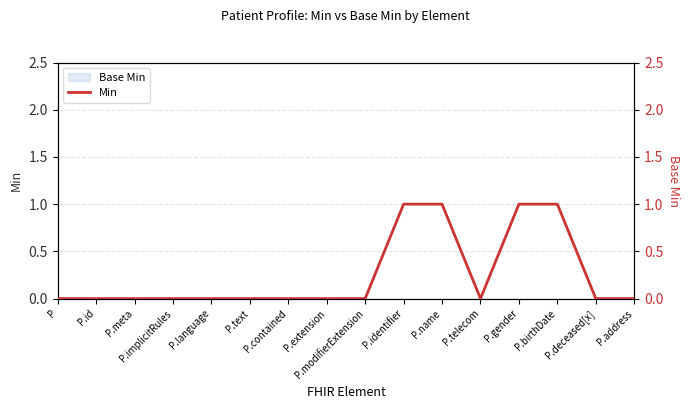

What is the greatest value displayed?

1